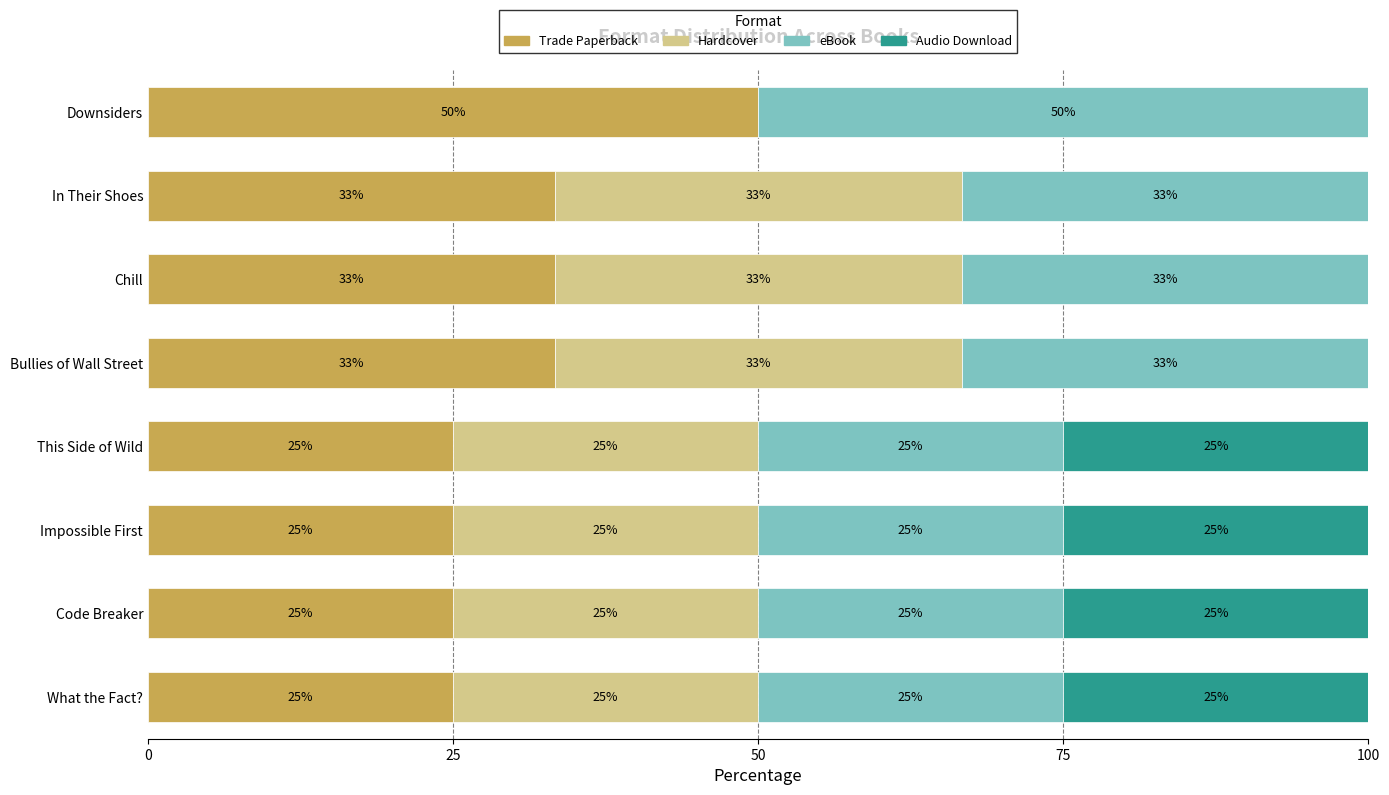

At which label does Trade Paperback reach its peak?

Downsiders